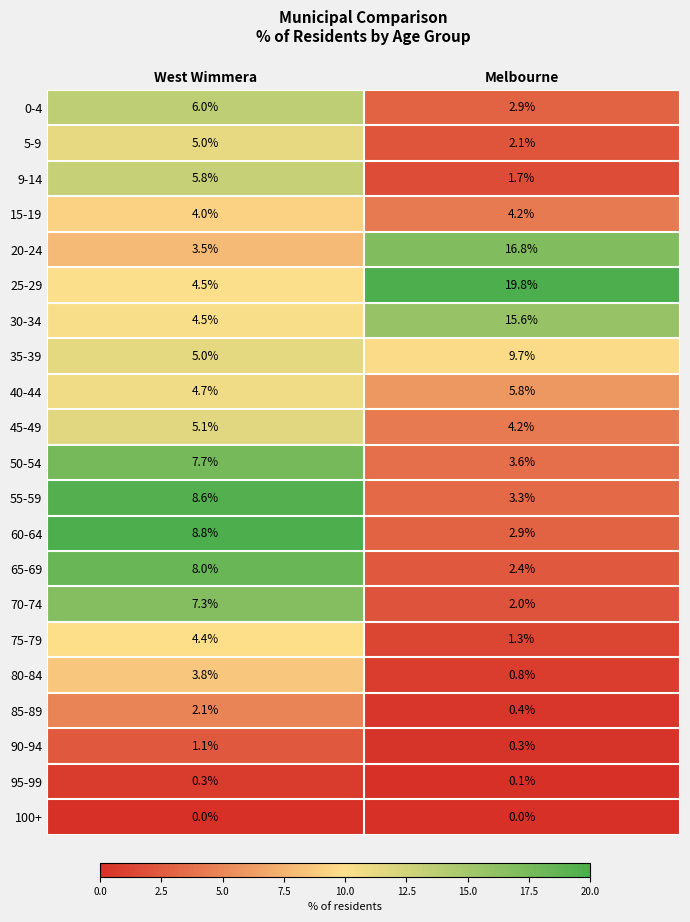

What is the difference between the 90-94 values at Melbourne and West Wimmera?

0.8